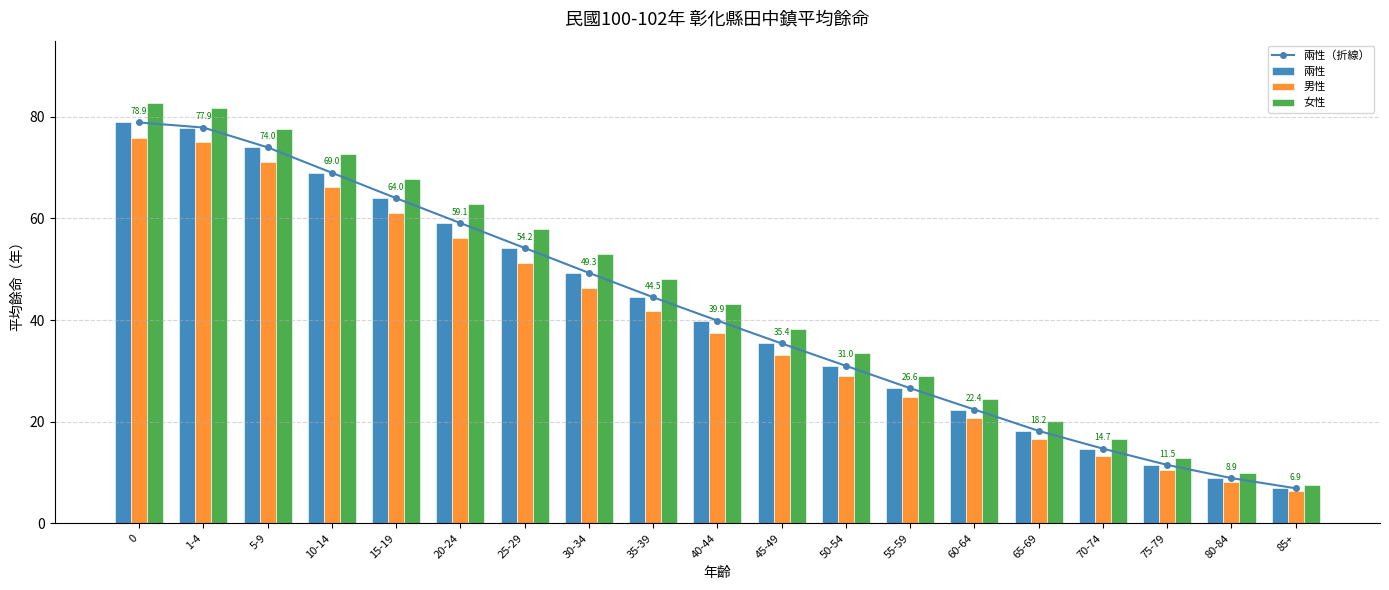

What is the difference between the 兩性（折線） values at 70-74 and 55-59?

11.9